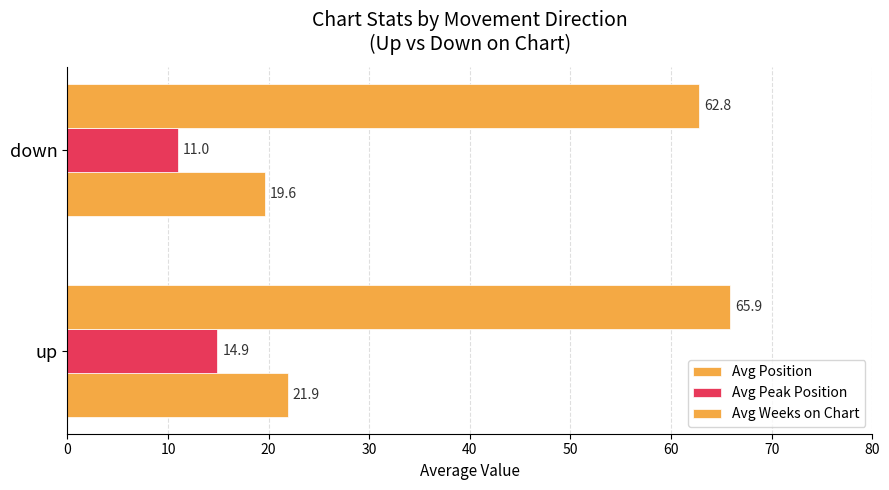

How many distinct data groups are displayed?

3